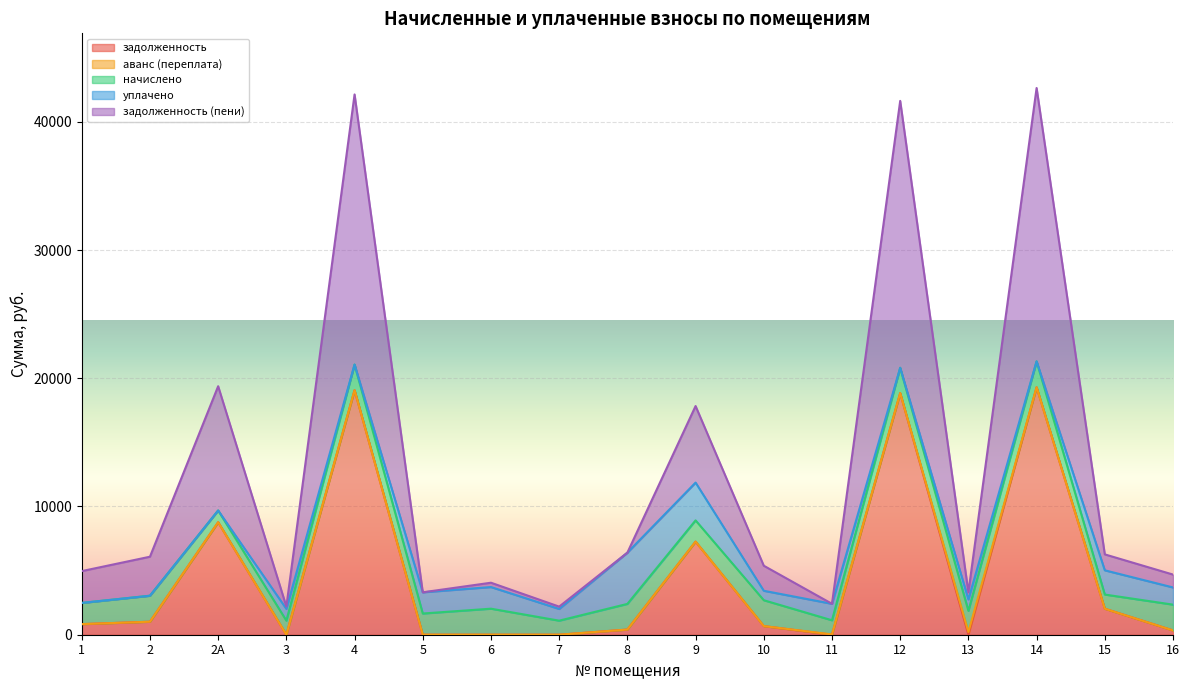

Where does the уплачено series first go above 913?

3